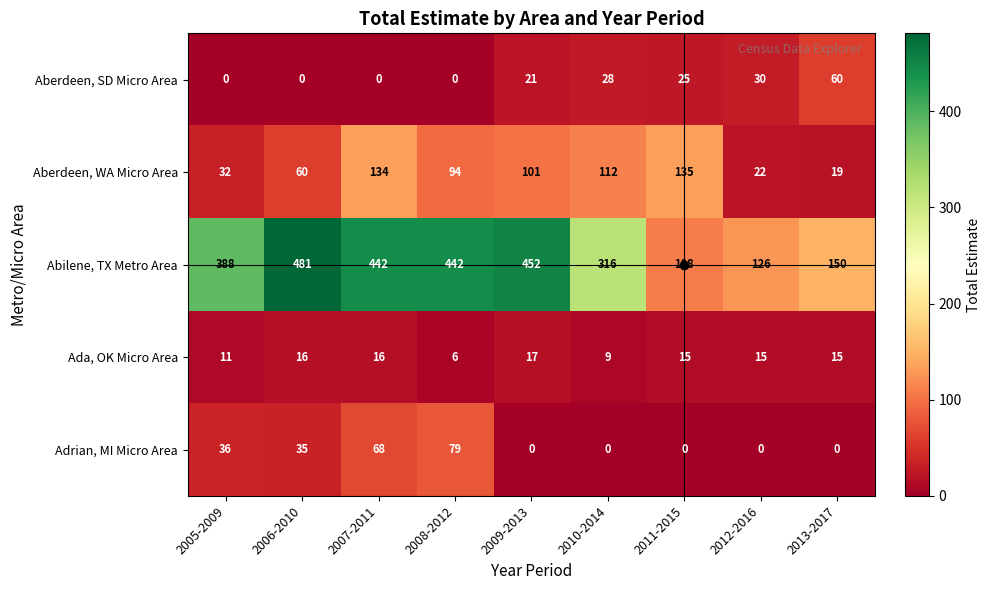

At which label is Adrian, MI Micro Area closest to 39?

2005-2009